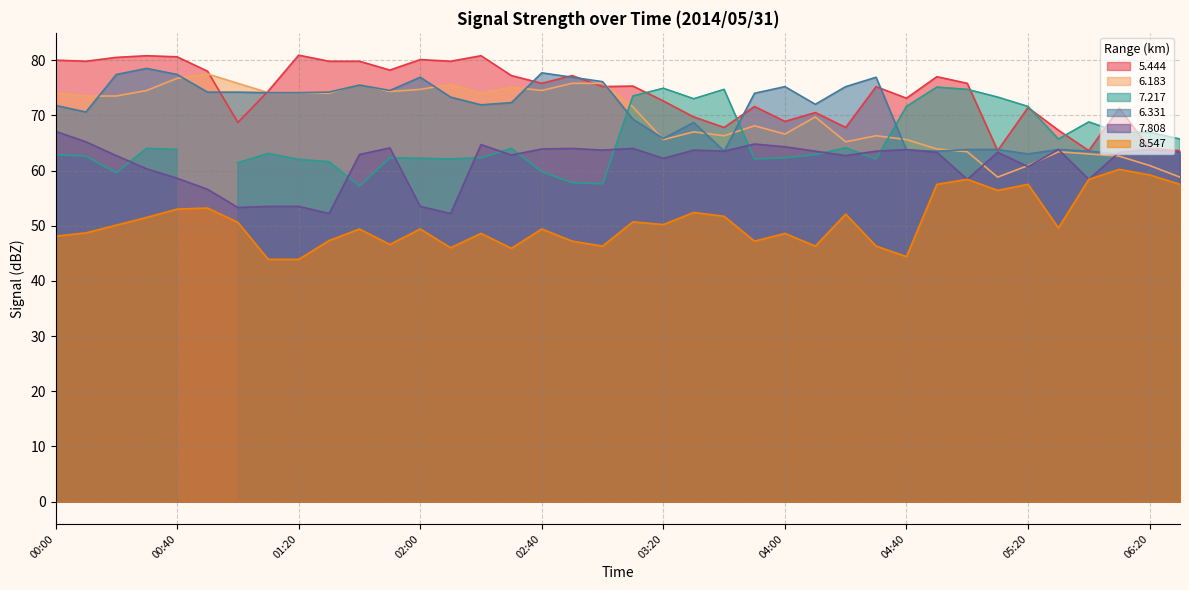

True or false: 8.547 has a value of 47.2 at 02:50.

True